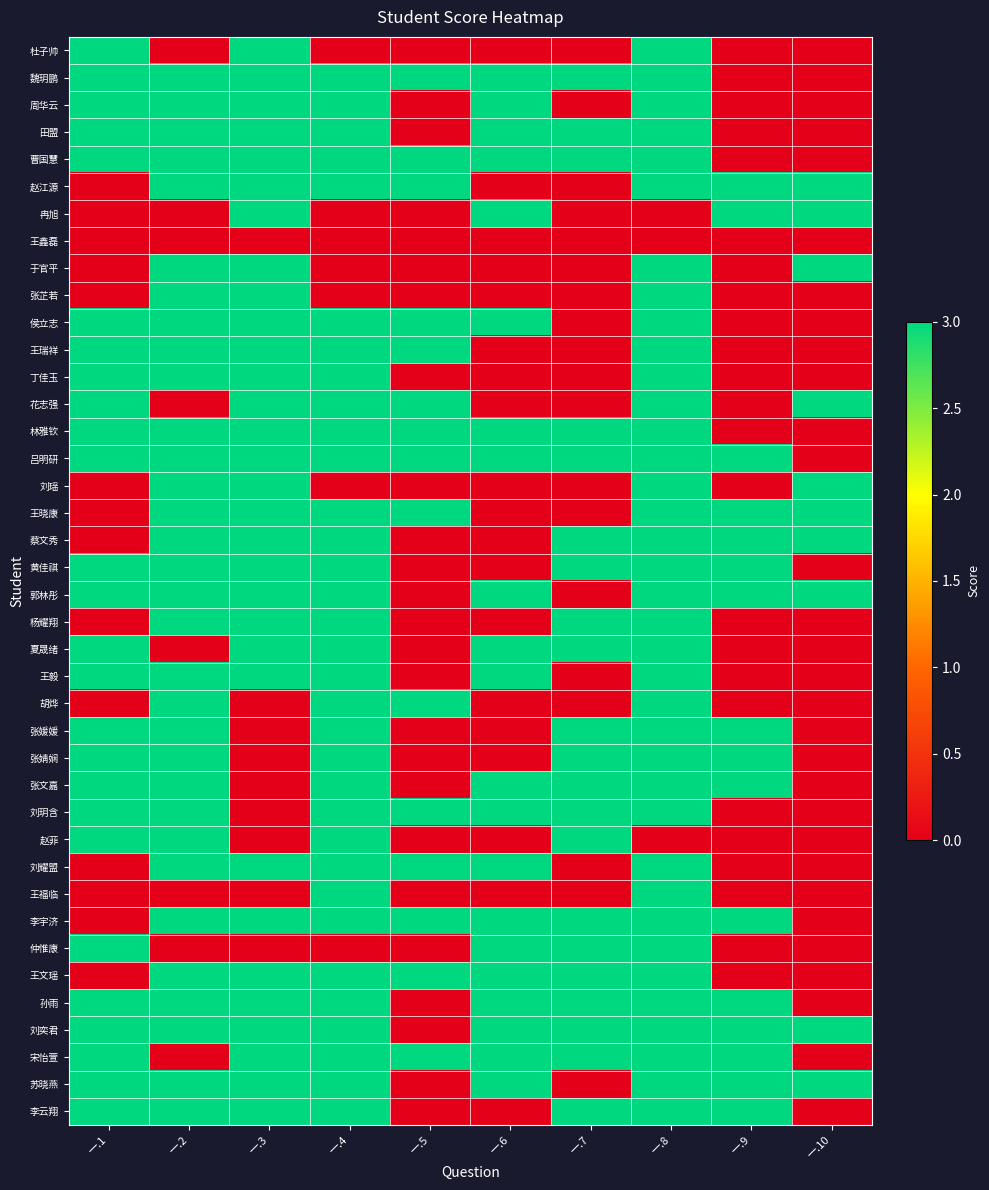

At which category does the chart reach its peak across all series?

一.1